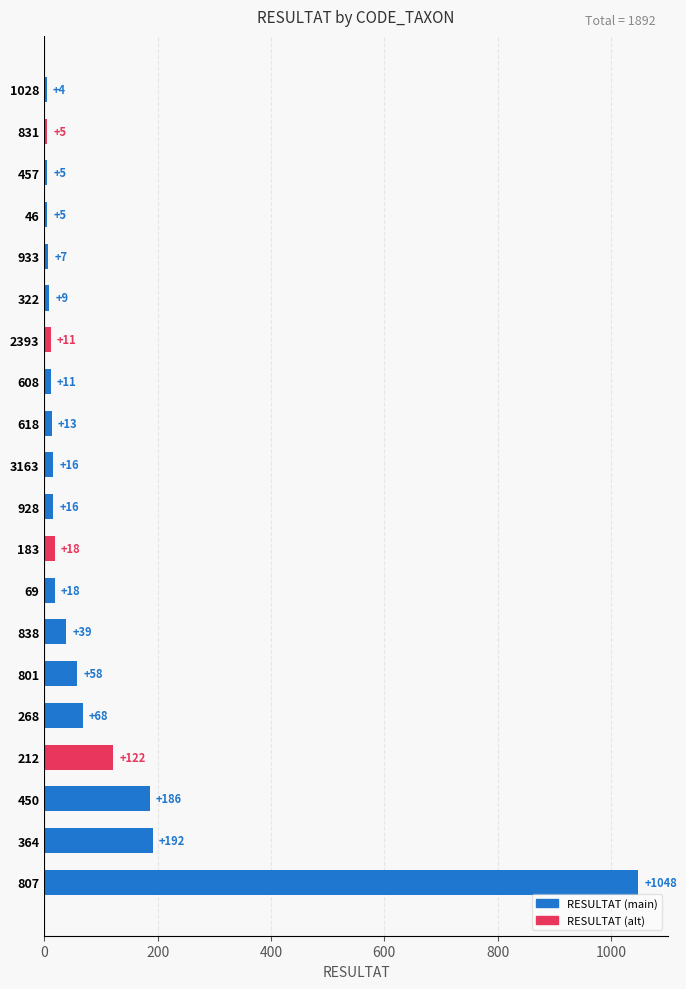

At which category does the chart reach its minimum across all series?

1028